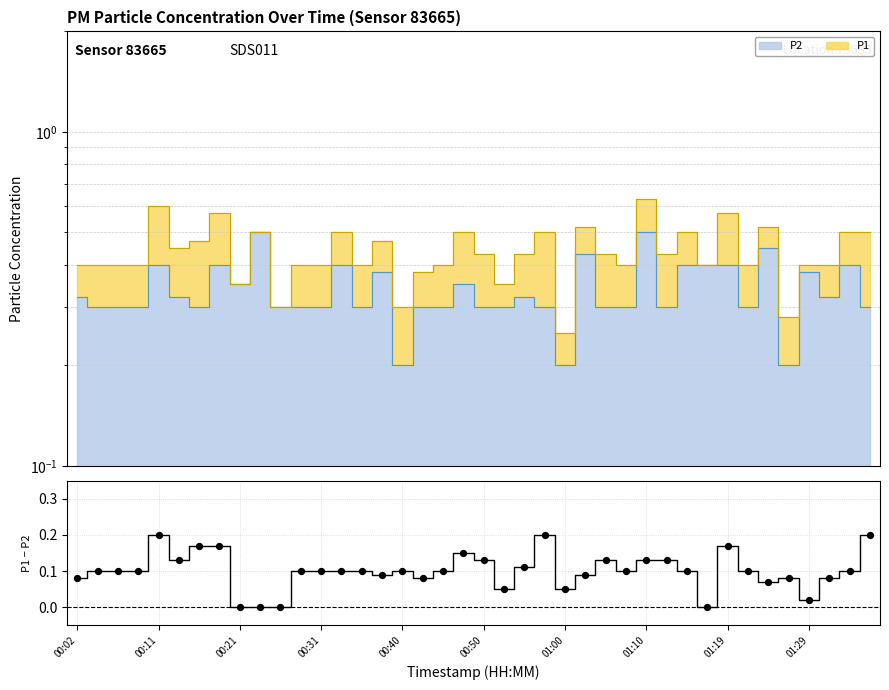

What is the change in value from 00:40 to 11?

-0.1